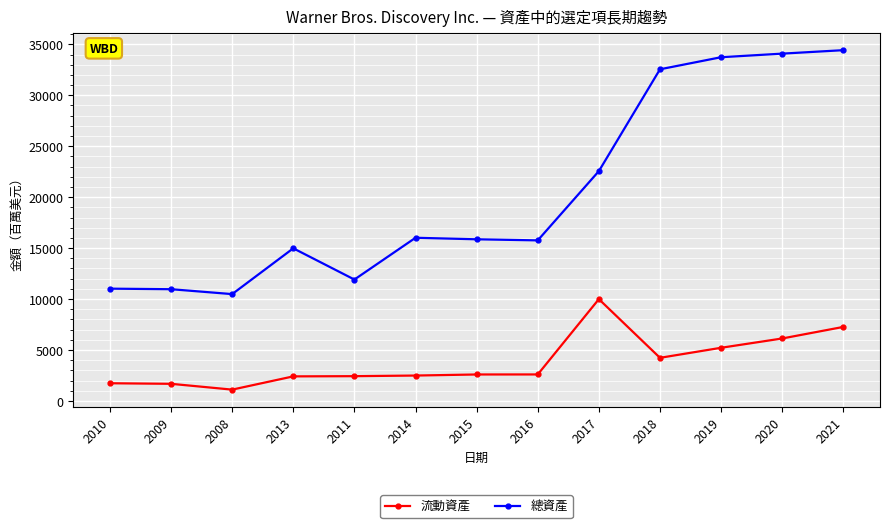

Does the chart display data point markers on the line(s)?

Yes